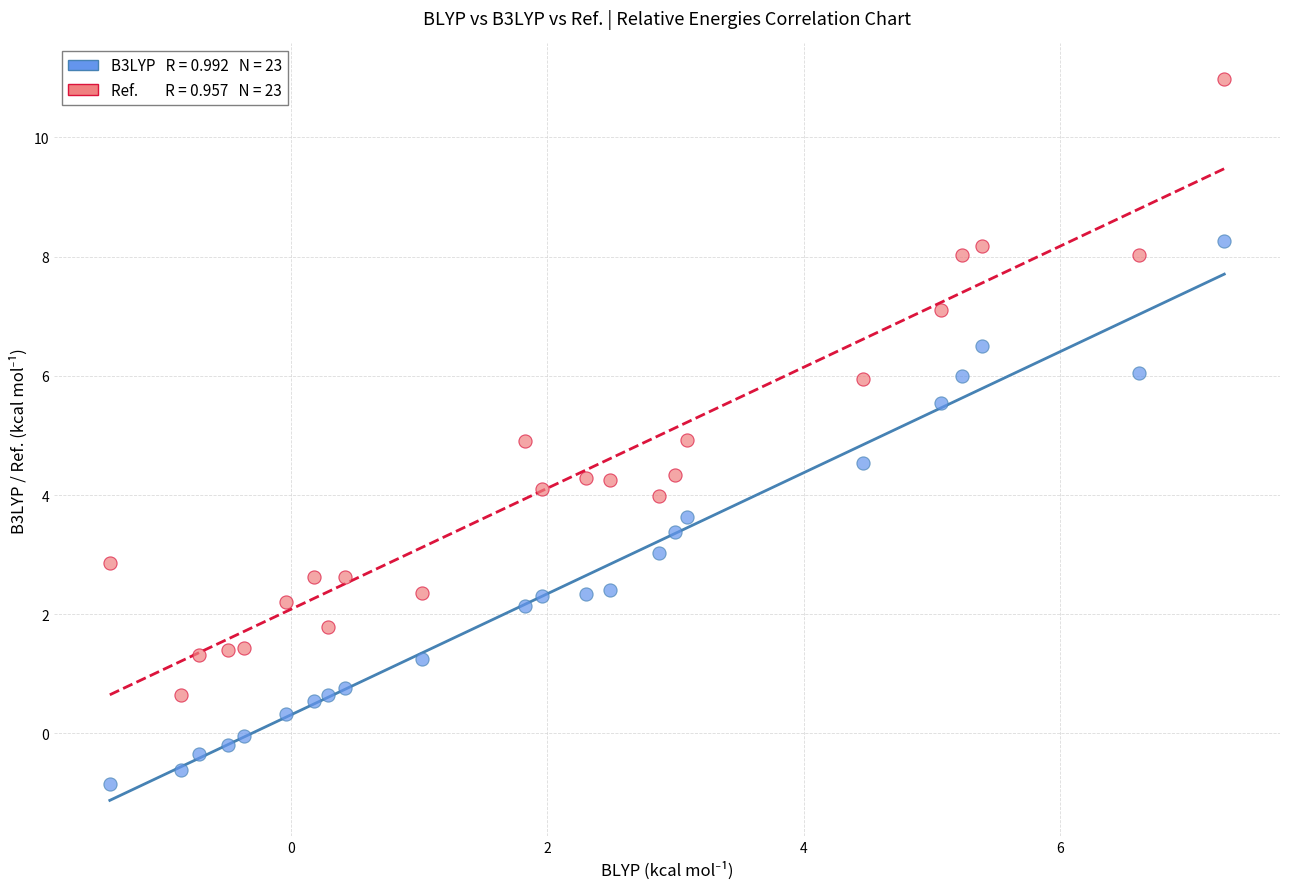

Across all data points, what is the range of Y values (max minus min)?

11.8